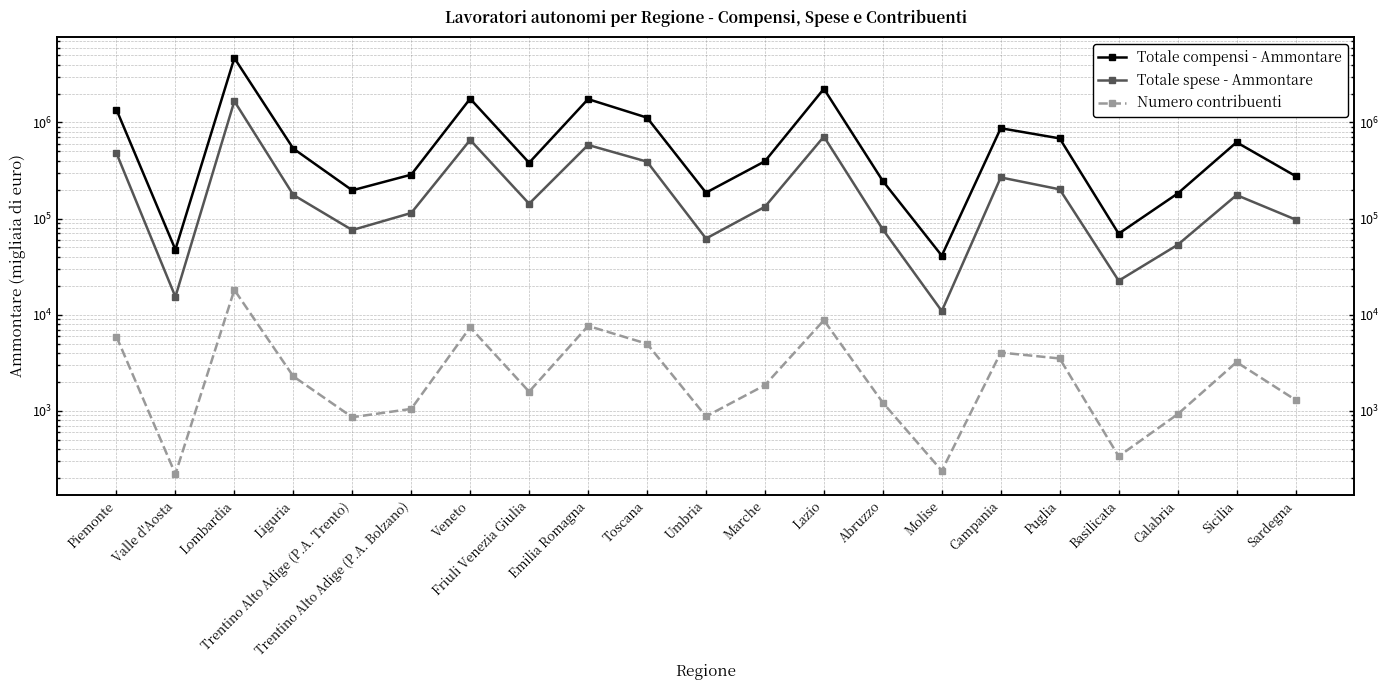

What is the lowest value of the Totale compensi - Ammontare series?

41072